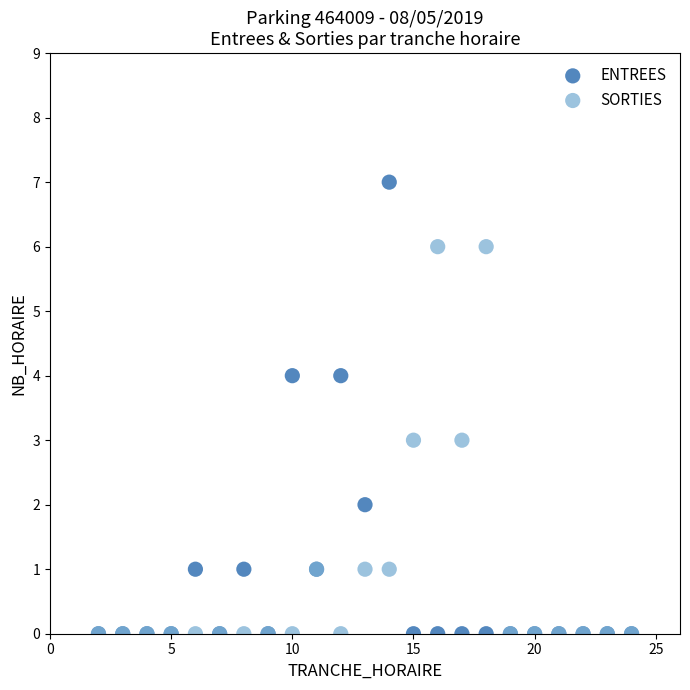

Which series has the widest spread of Y values?

ENTREES